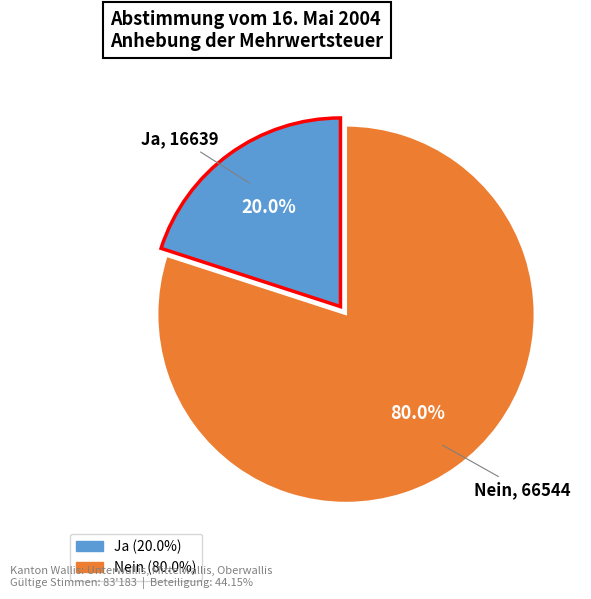

Which category has the biggest portion of the pie?

Nein